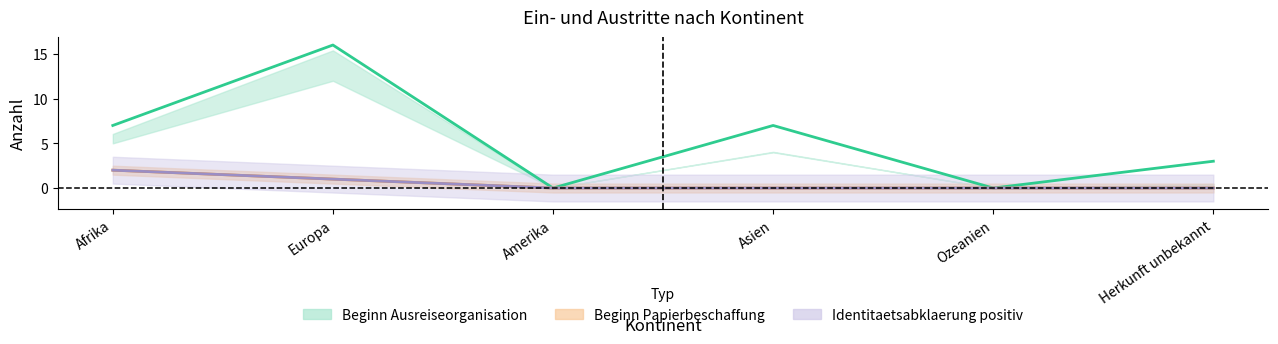

At which category is the sum across all series the highest?

Europa